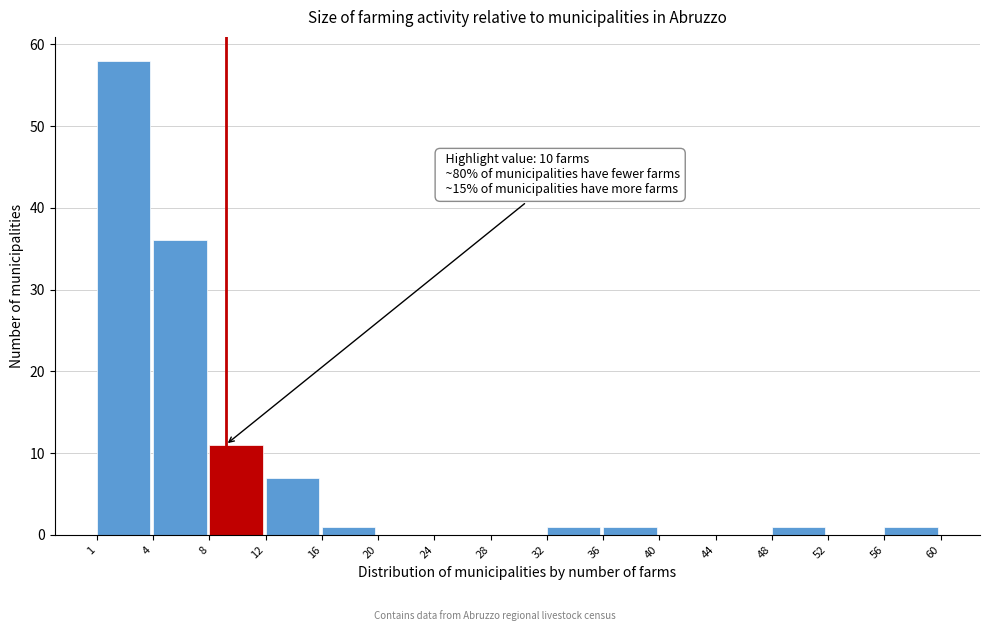

Reading left to right, what are all the values shown in this chart?

1=58	4=36	8=11	12=7	16=1	20=0	24=0	28=0	32=1	36=1	40=0	44=0	48=1	52=0	56=1